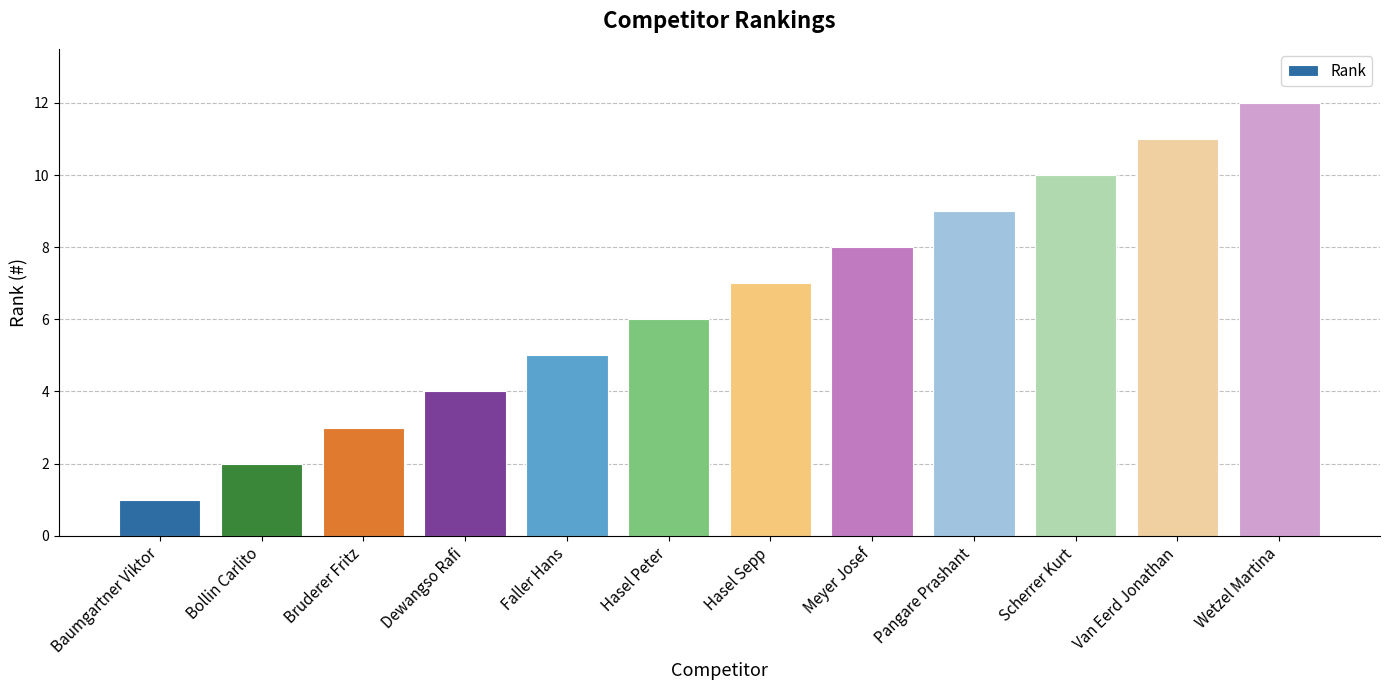

Reading left to right, transcribe all the data shown in this chart.

Baumgartner Viktor=1	Bollin Carlito=2	Bruderer Fritz=3	Dewangso Rafi=4	Faller Hans=5	Hasel Peter=6	Hasel Sepp=7	Meyer Josef=8	Pangare Prashant=9	Scherrer Kurt=10	Van Eerd Jonathan=11	Wetzel Martina=12